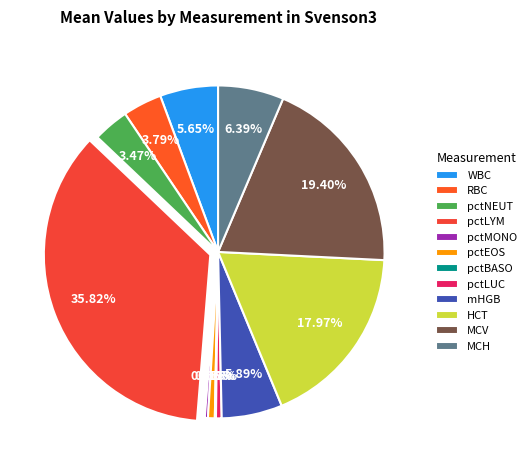

Between pctLYM and pctEOS, which is larger?

pctLYM